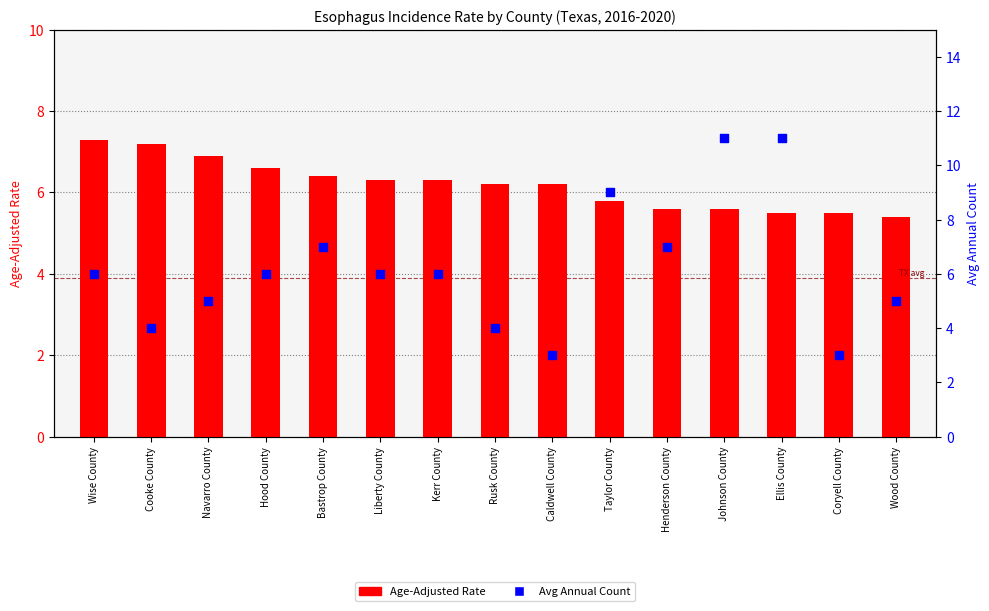

At how many categories does at least one series exceed 6?

13